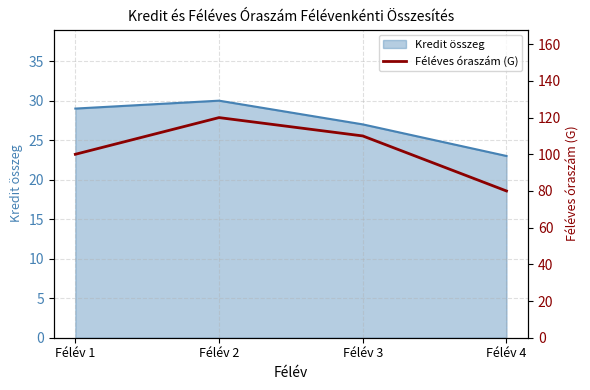

Which label corresponds to the largest value in the chart?

Félév 2